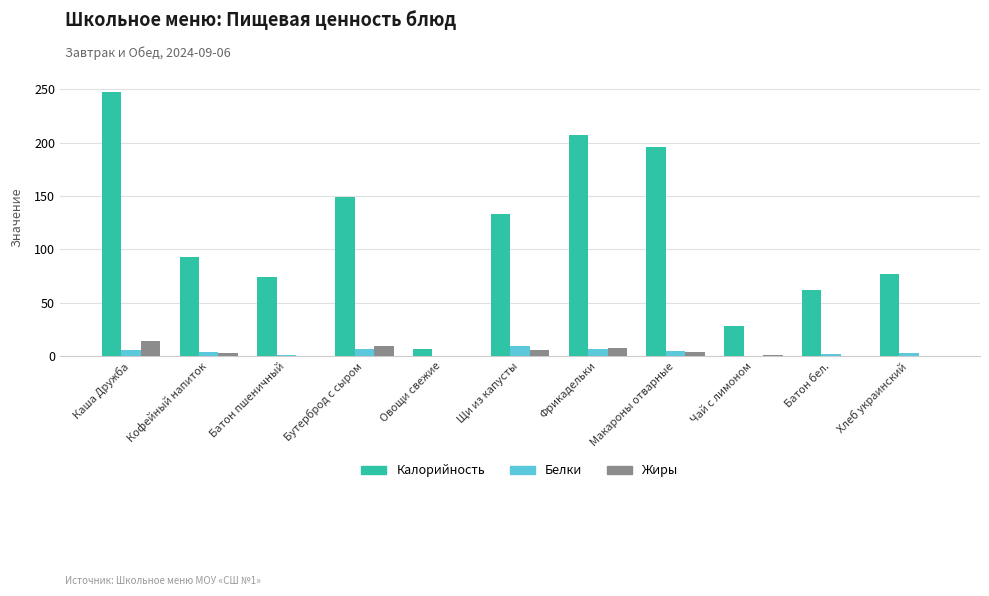

What is the sum of all Белки values?

44.4